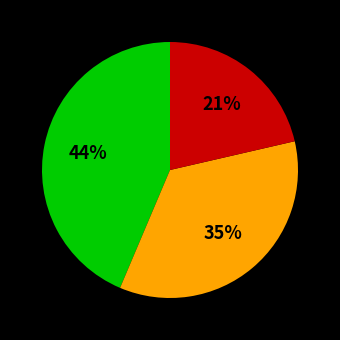

To the nearest percent, what is the average slice percentage?

33%